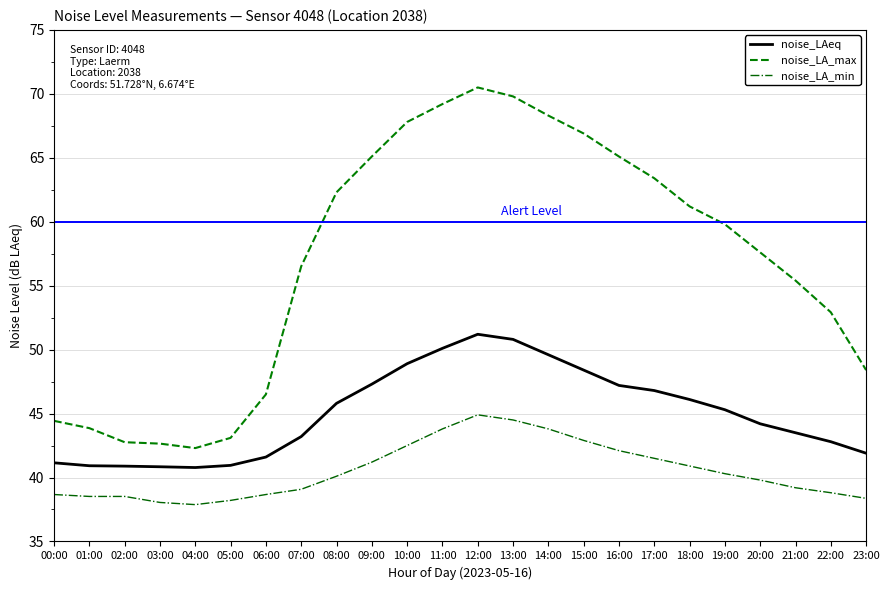

What is the sum of all noise_LAeq values?

1080.2